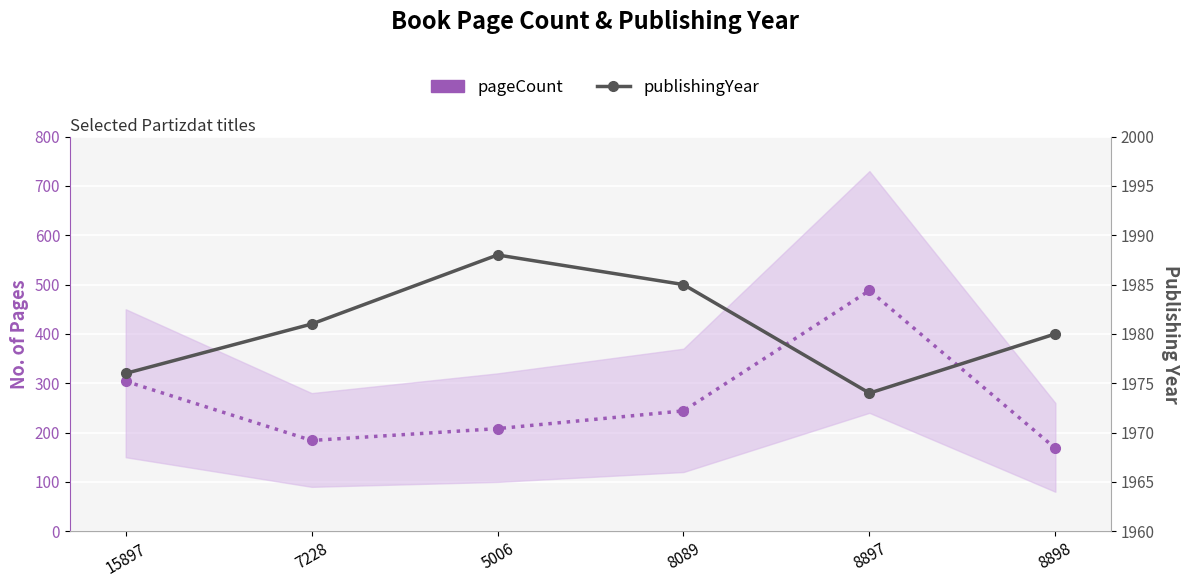

Which series has the widest spread of values?

pageCount